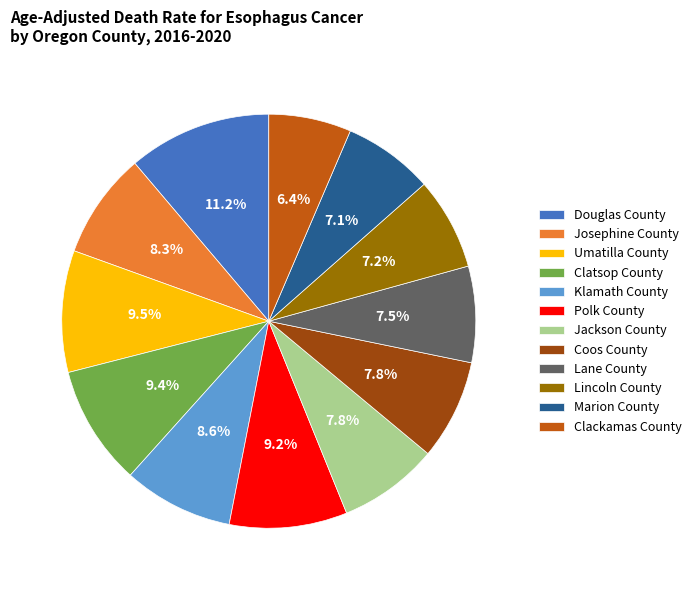

Which category has the biggest portion of the pie?

Douglas County